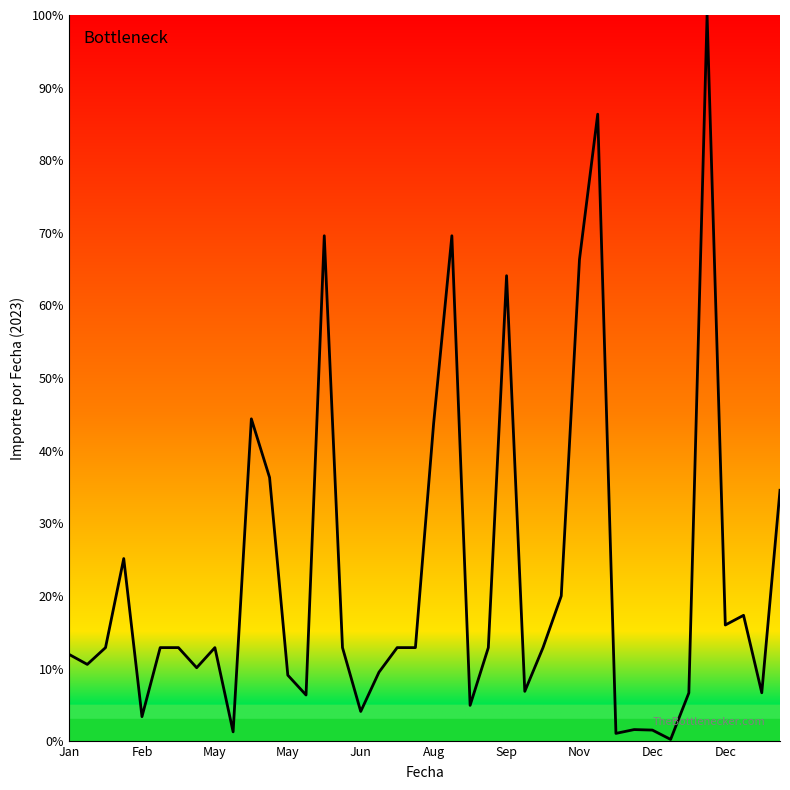

What is the difference between the maximum and minimum values?

99.8